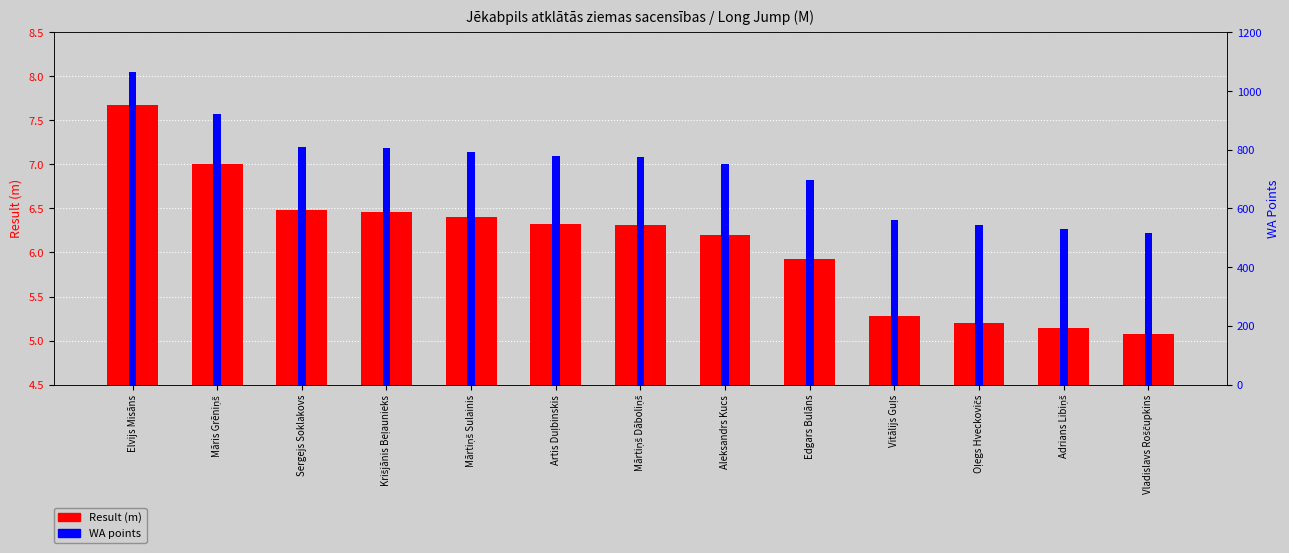

Which label corresponds to the largest value in the chart?

Elvijs Misāns